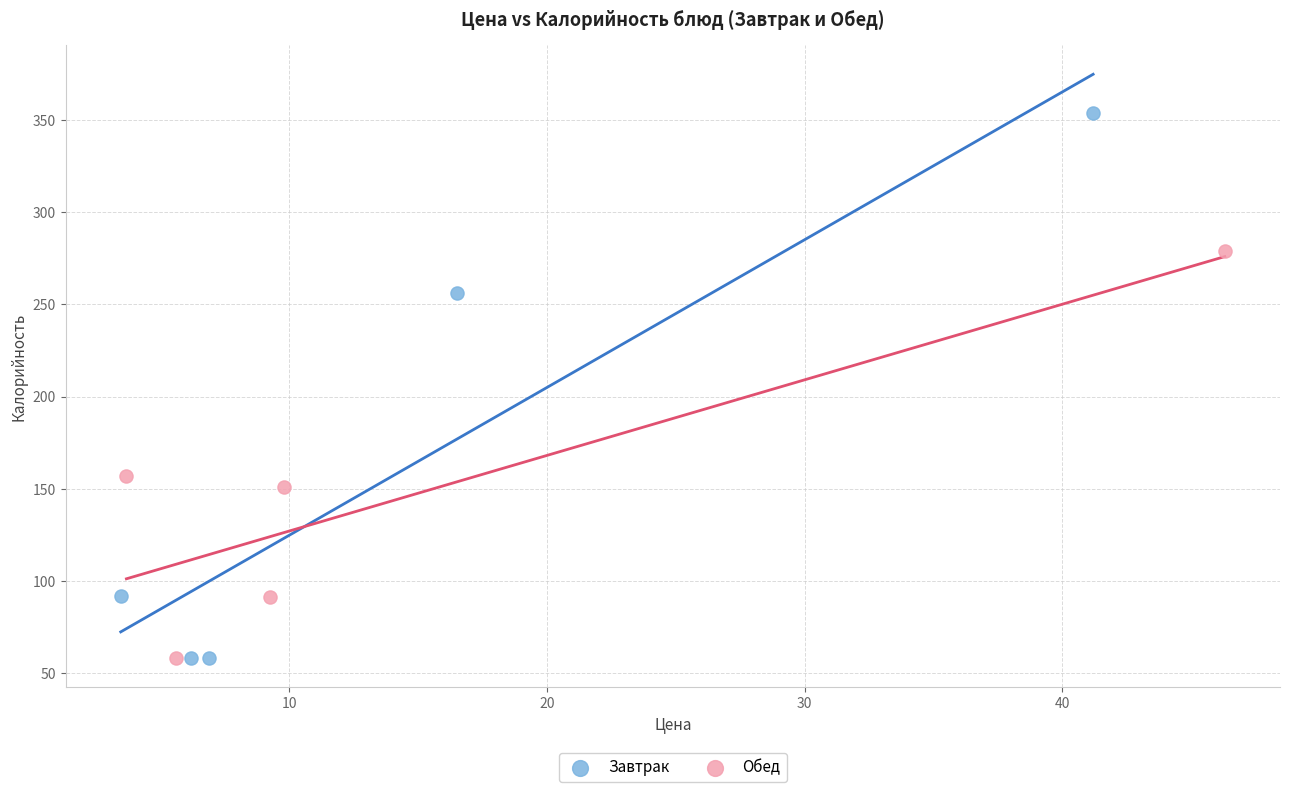

Which series contains the highest Y value?

Завтрак